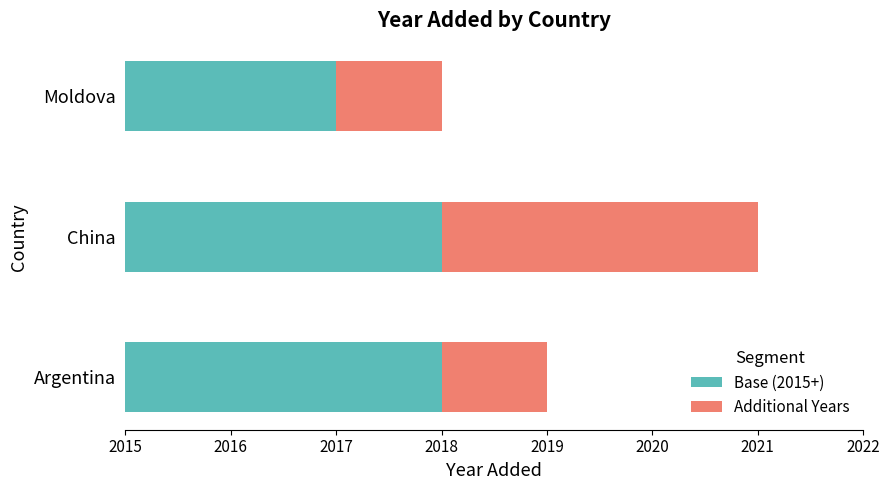

Is it true that Additional Years equals 0.9 at China?

False